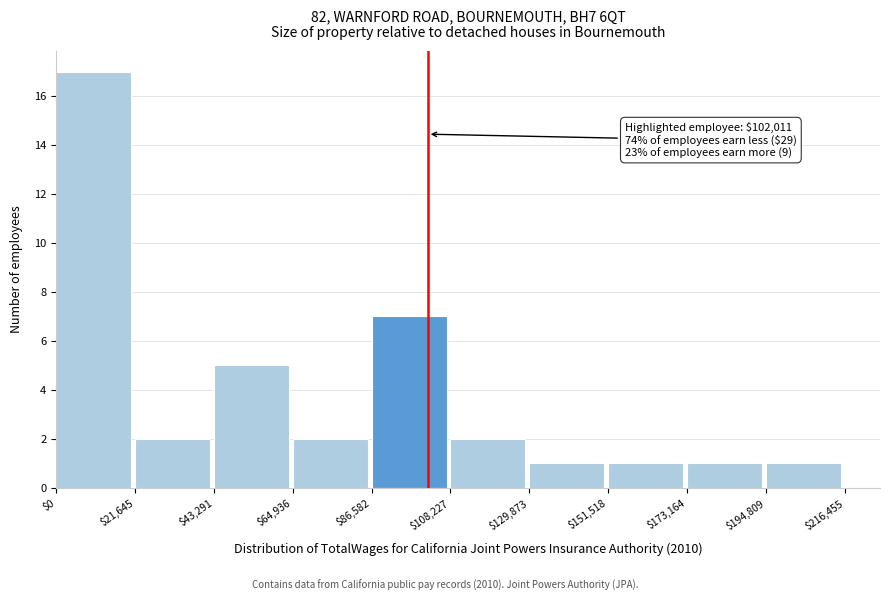

Over which range of the x-axis is the bar tallest?

$0 to $21,645